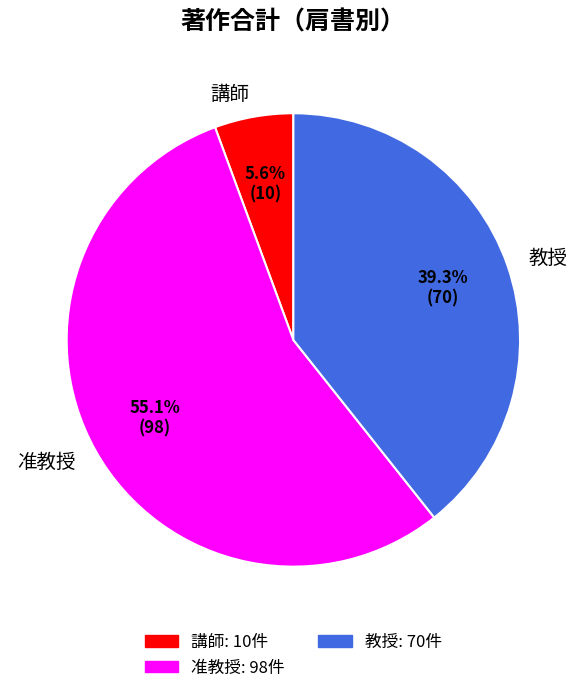

Which slice is the smallest?

講師